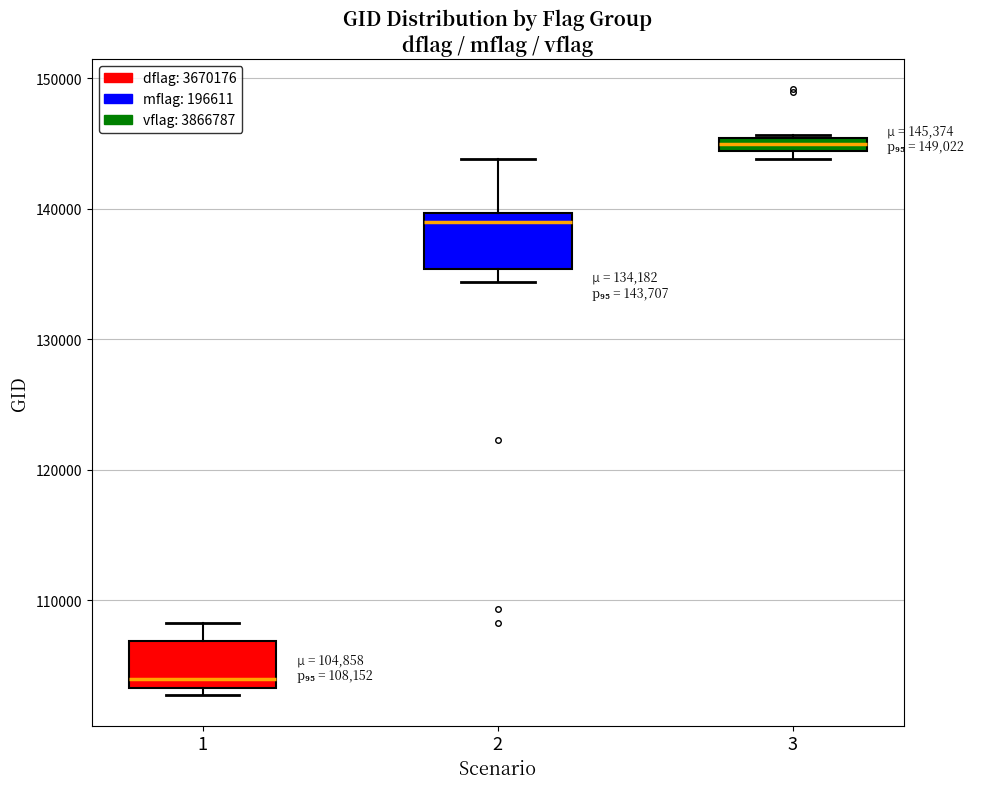

Which box has the highest median line?

3